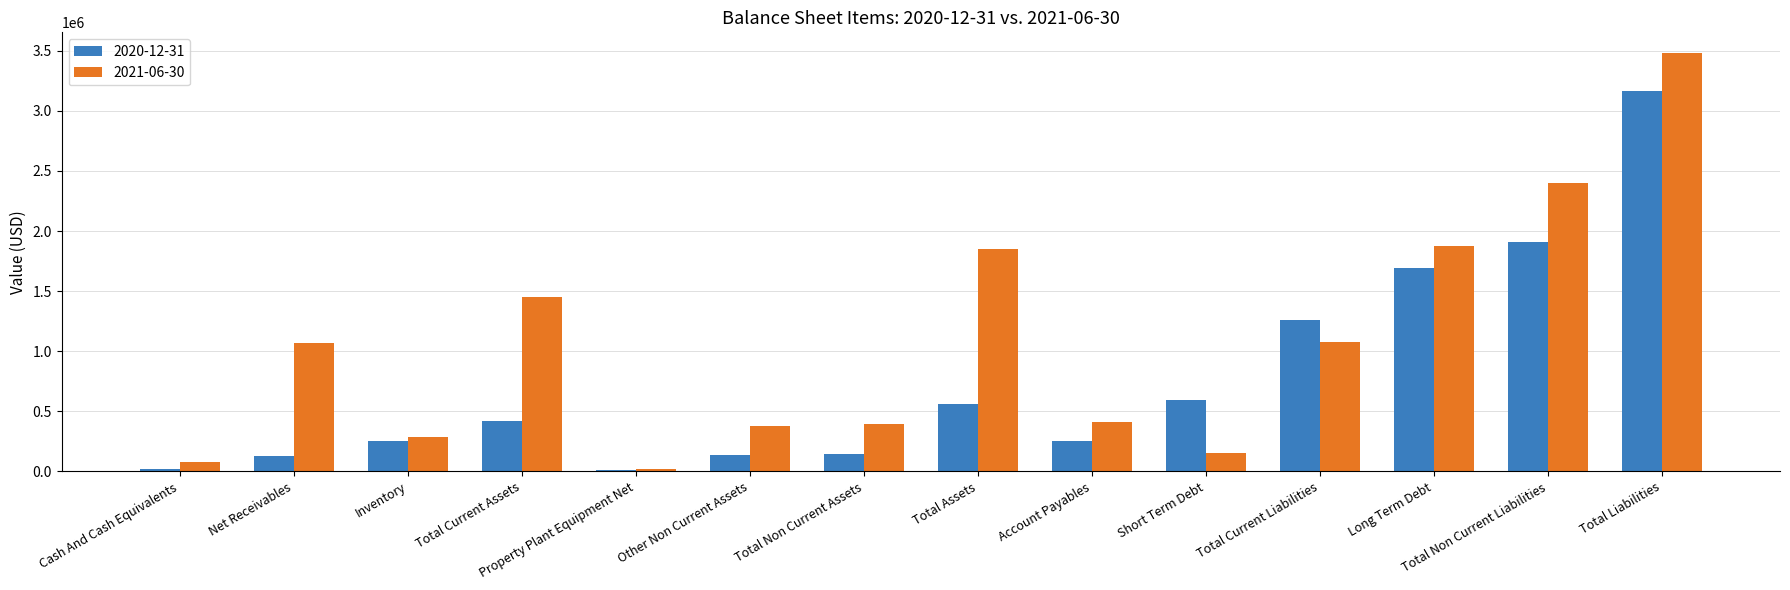

What position from the right is Property Plant Equipment Net?

10